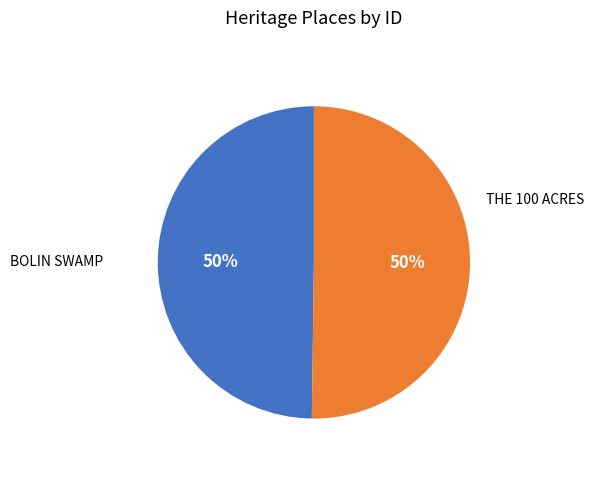

How many slices are in this pie chart?

2